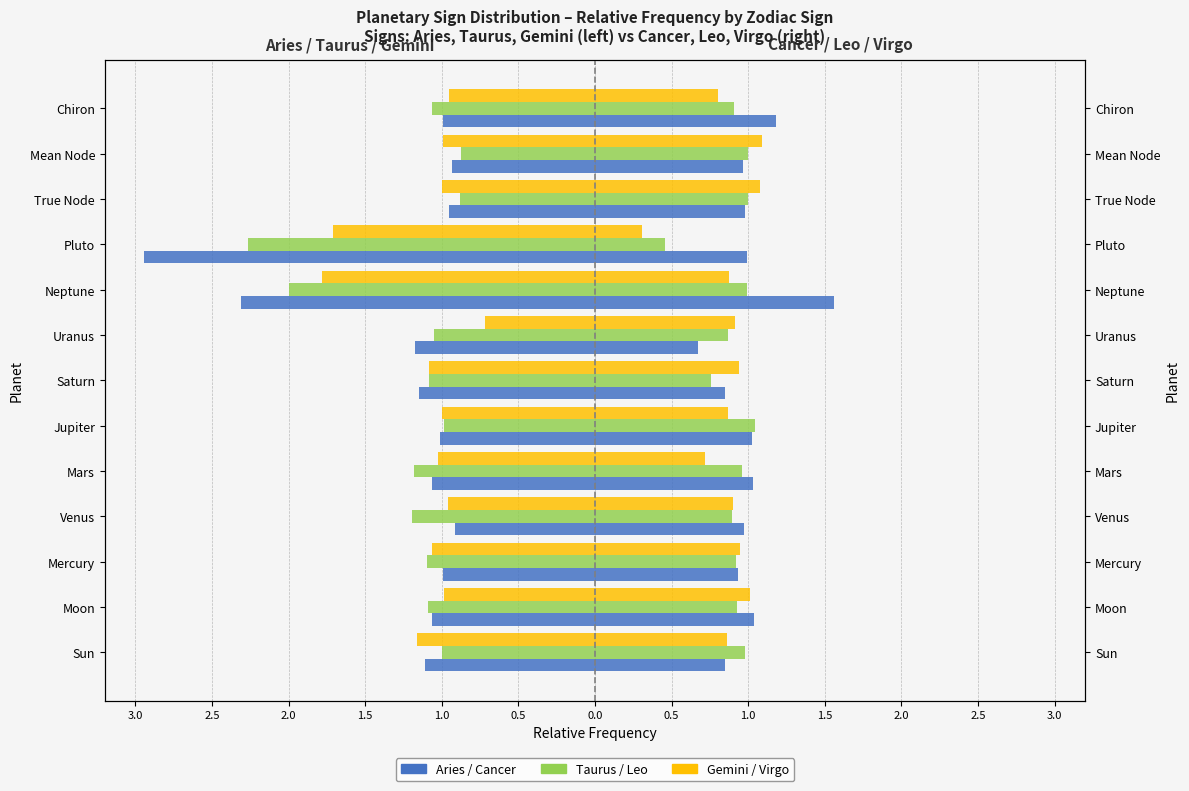

What is the sum of all Taurus values?

-15.8